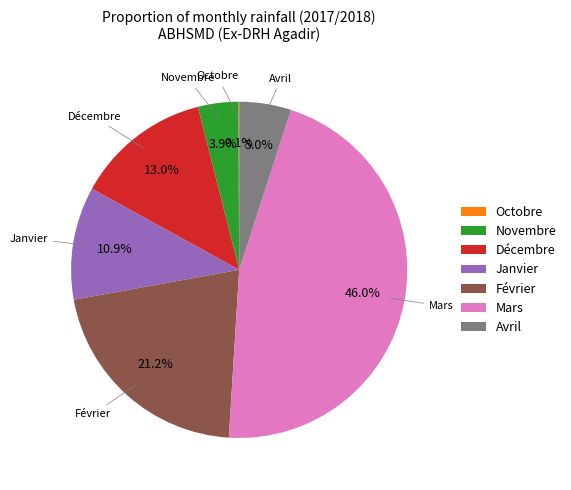

Which slice is the largest?

Mars